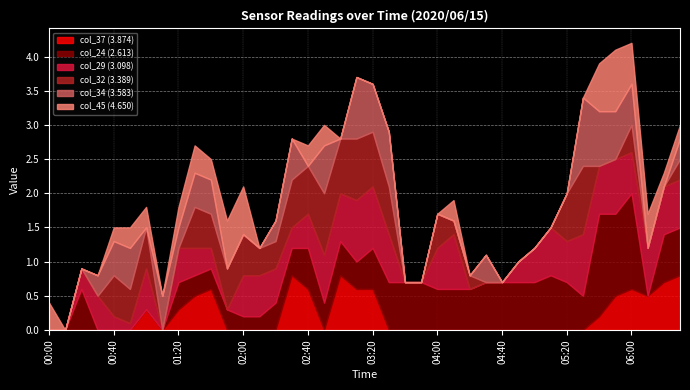

What is the maximum value for col_37 (3.874)?

0.8